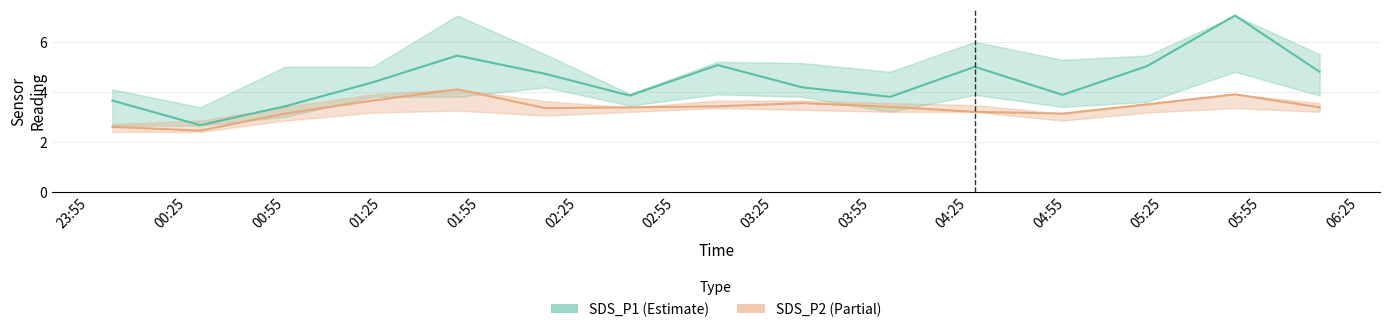

Which series has the widest spread of values?

SDS_P1 (Estimate)